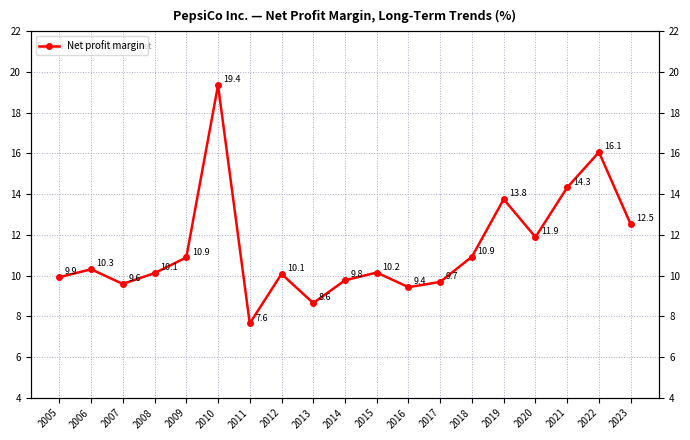

What is the average value?

11.3